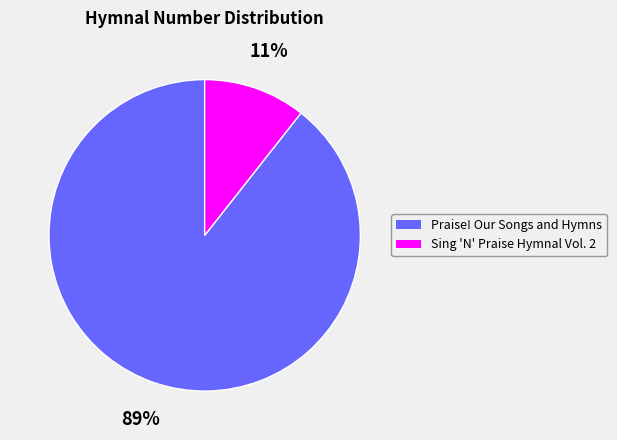

Is the sum of Praise! Our Songs and Hymns and Sing 'N' Praise Hymnal Vol. 2 greater than half?

Yes